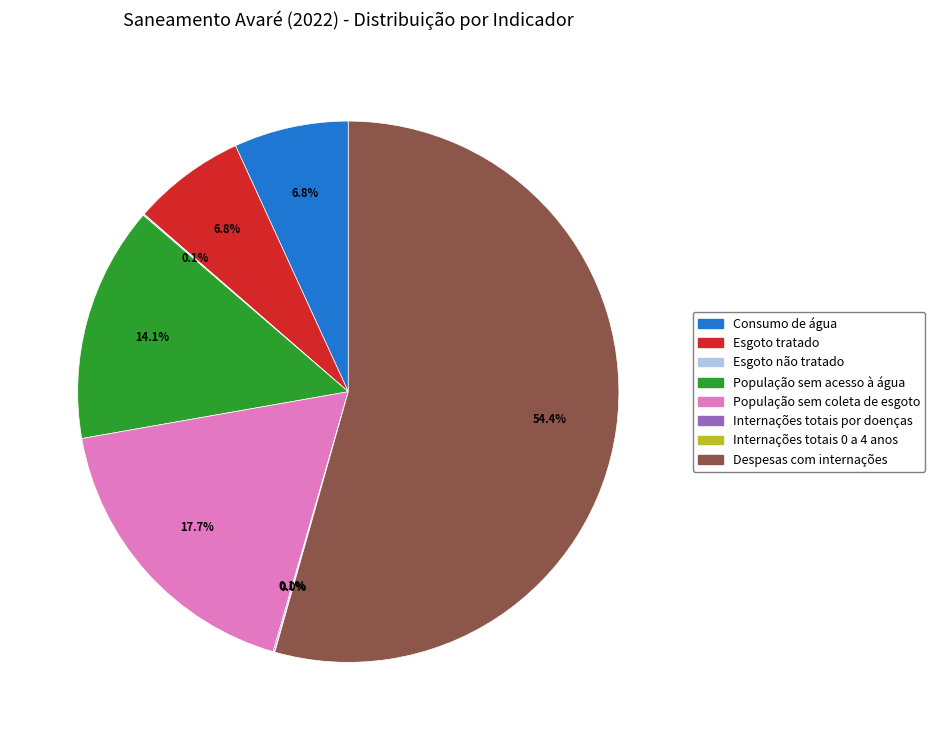

To the nearest percent, what is the average slice percentage?

12%